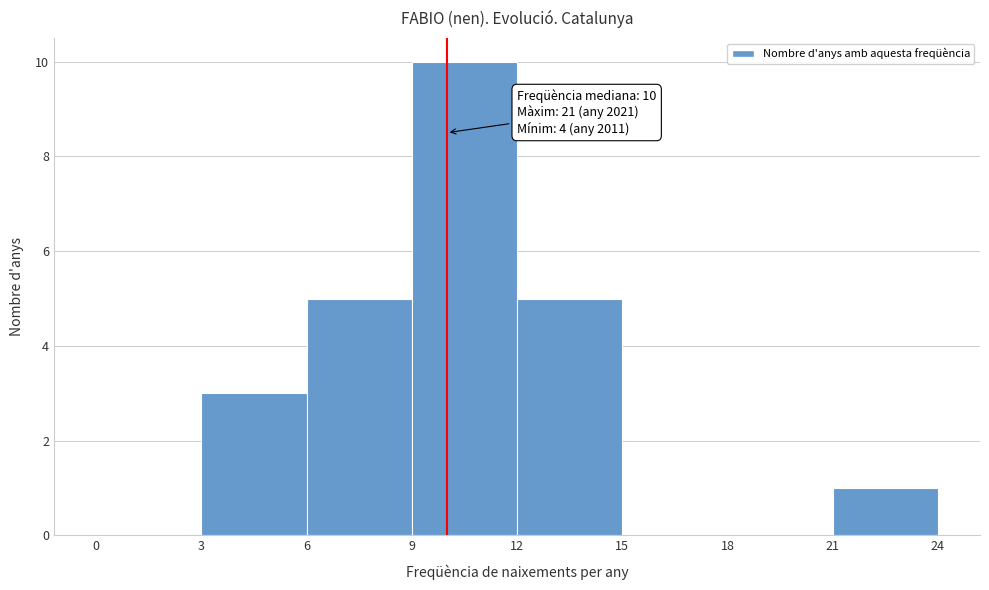

Which range on the x-axis has the tallest bar?

9 to 12